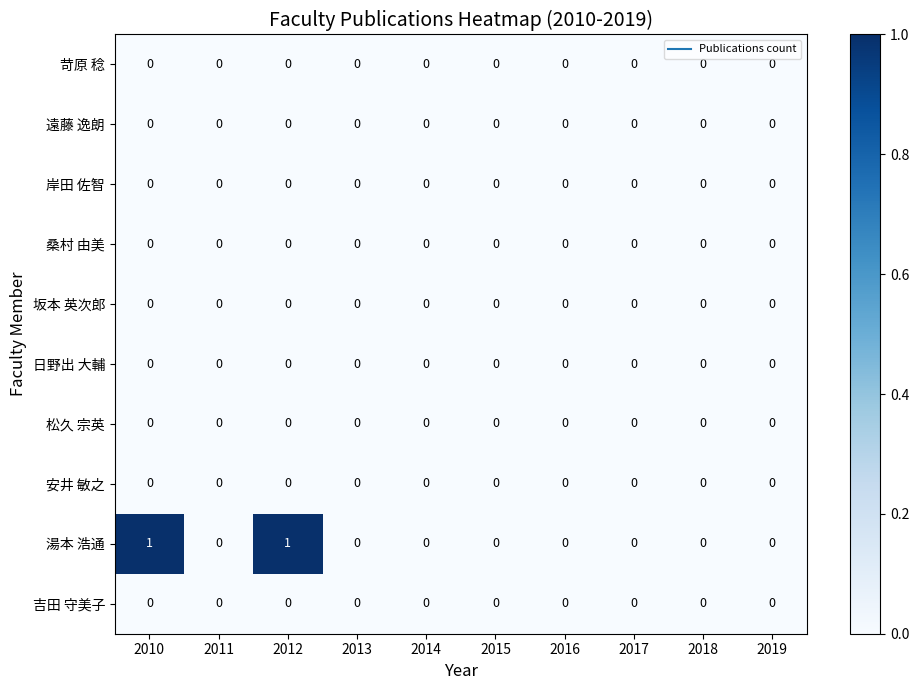

Which series has the largest total across all categories?

湯本 浩通